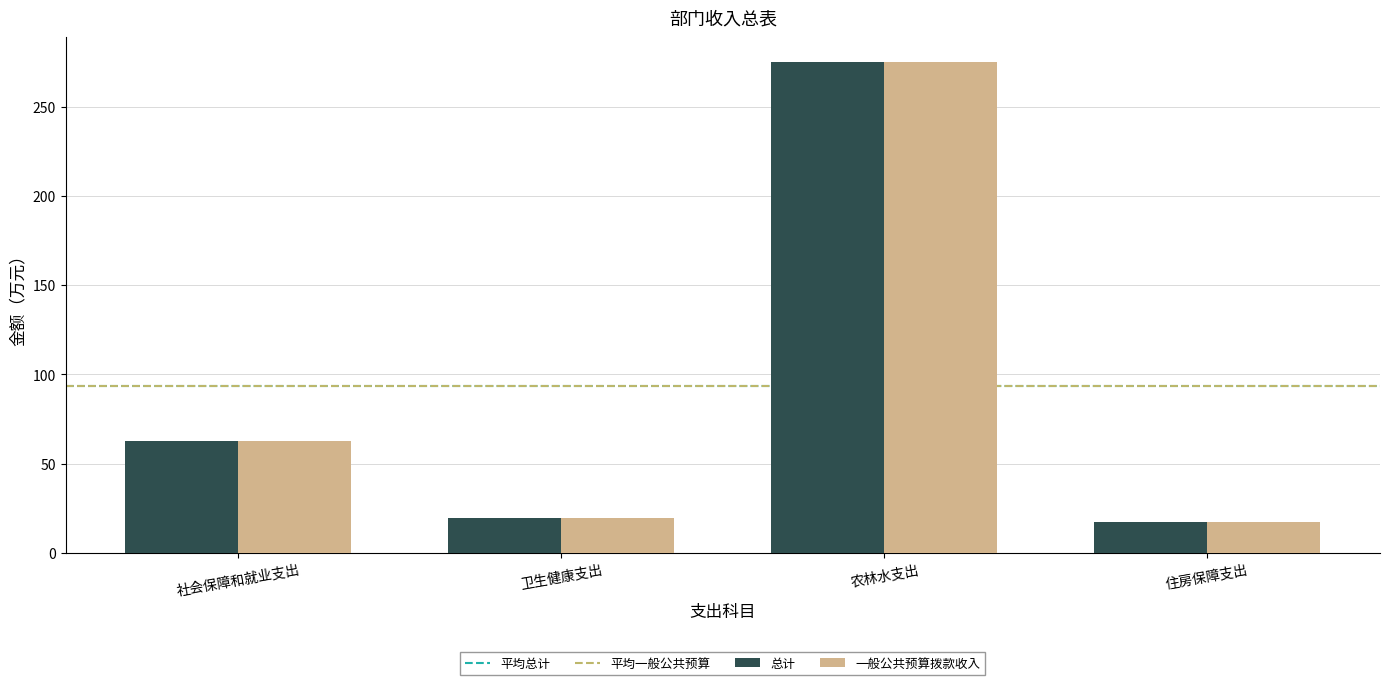

What is the sum of all 一般公共预算拨款收入 values?

374.5